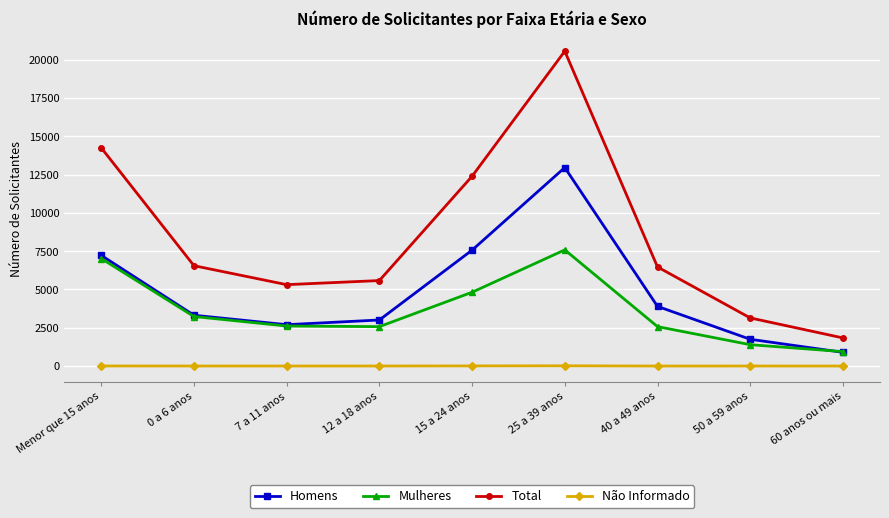

The value of Total at 60 anos ou mais is 1835. True or false?

True